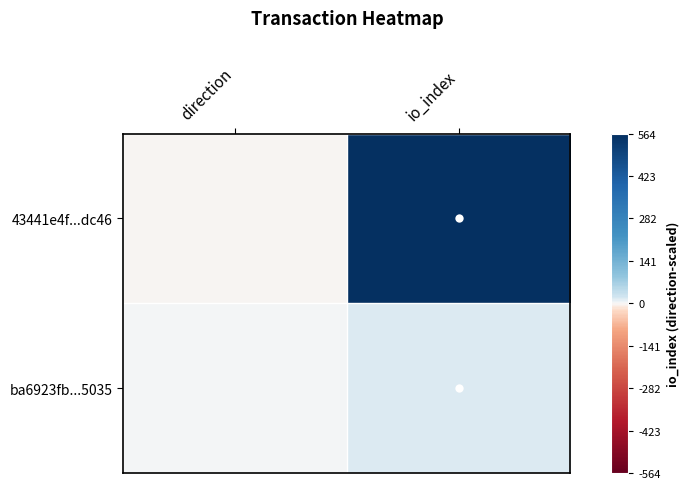

How many categories are shown in the chart?

2